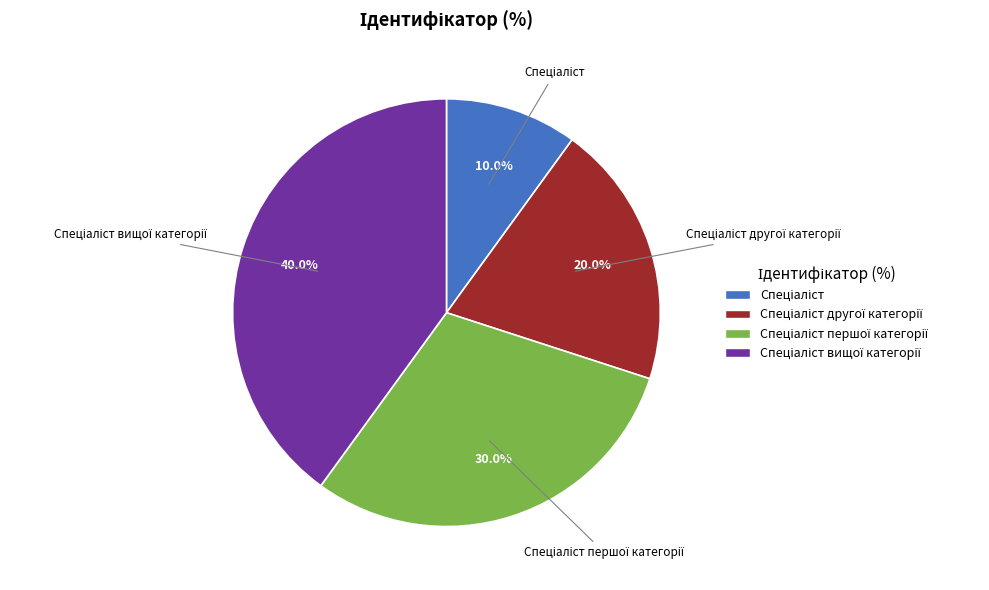

Does any single category account for the majority?

No